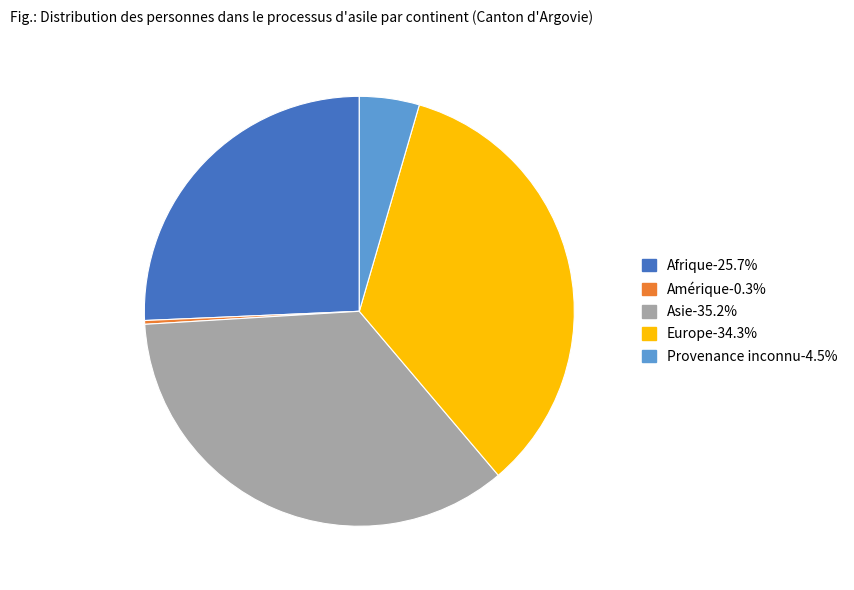

Is Europe the majority of the pie?

No